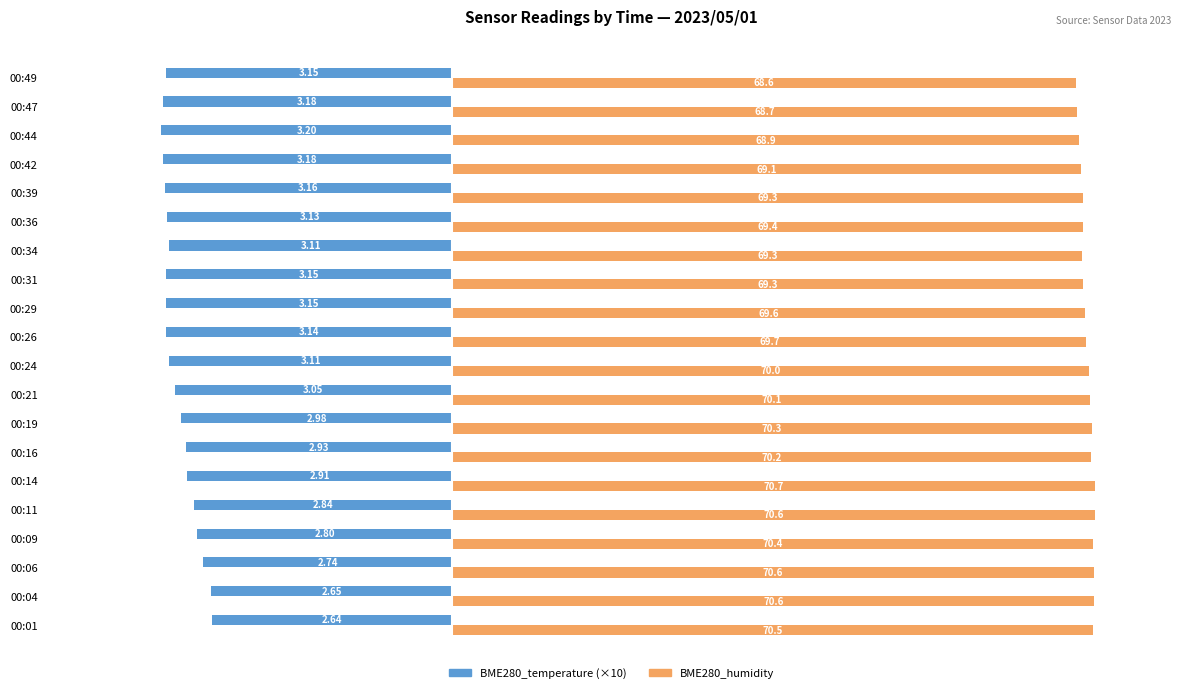

What is the difference between the highest and lowest values at 00:34?

100.4